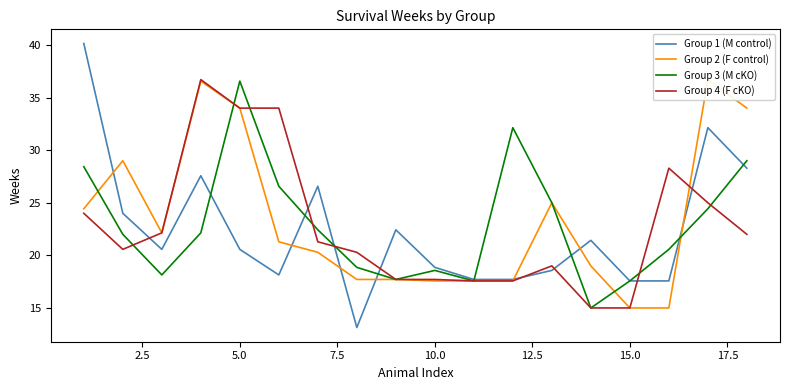

What are all the series names shown in the legend?

Group 1 (M control), Group 2 (F control), Group 3 (M cKO), Group 4 (F cKO)